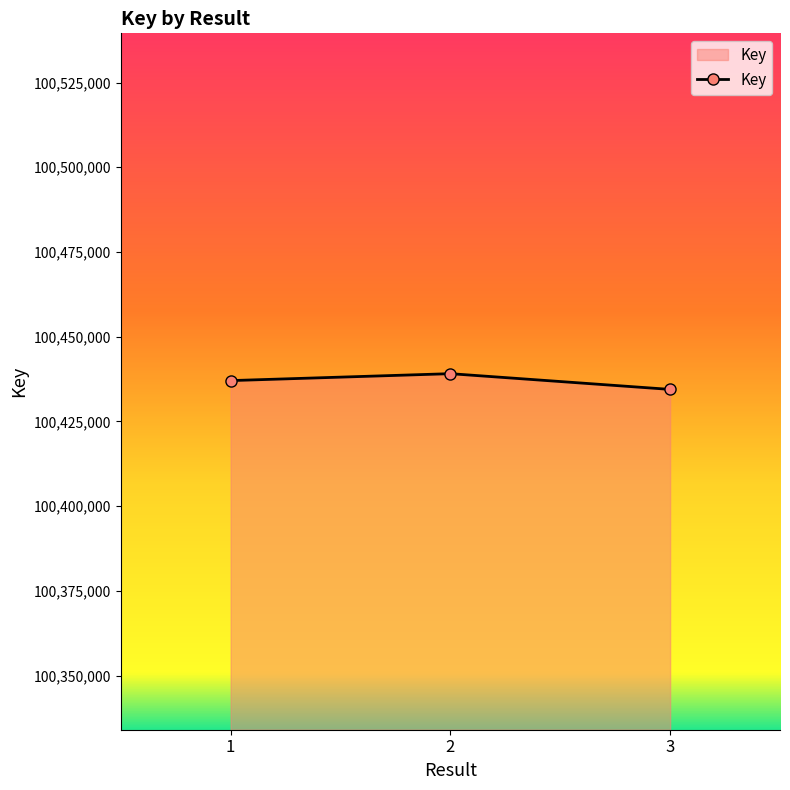

Between 3 and 1, which is larger?

1